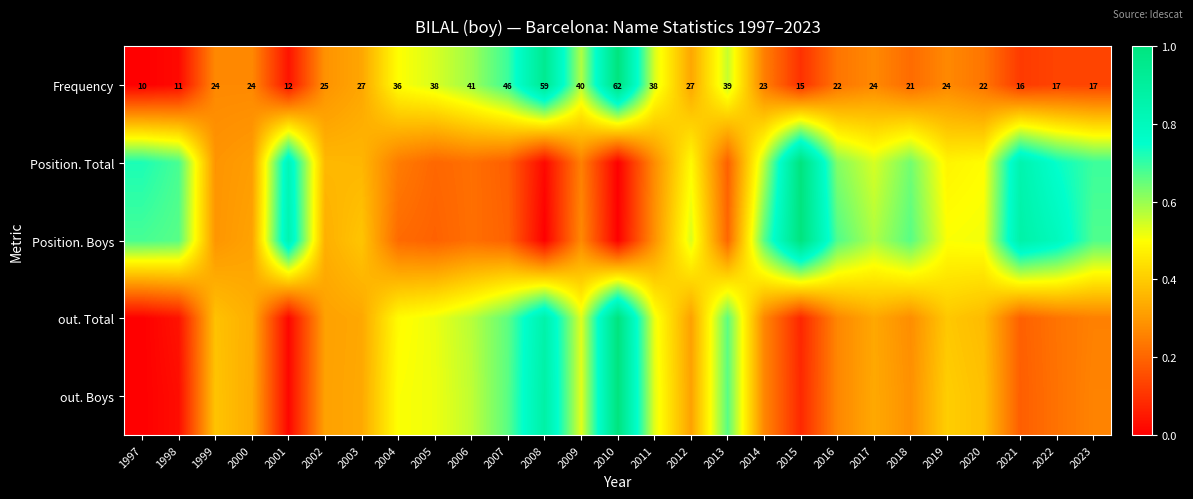

What is the difference between the maximum and minimum values in the out. Boys series?

1.0